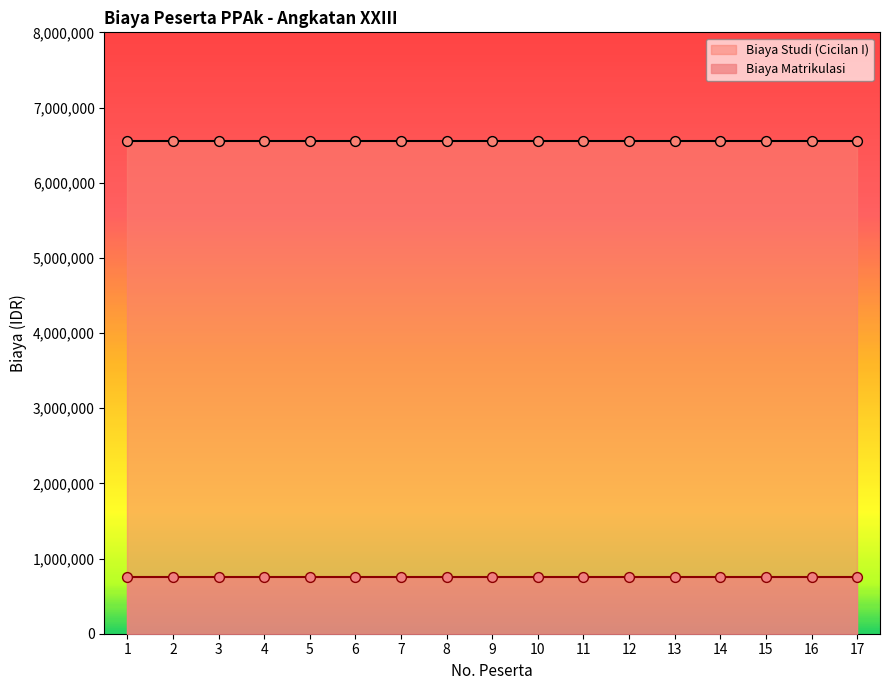

What is the total value across all series at 9?

7310000